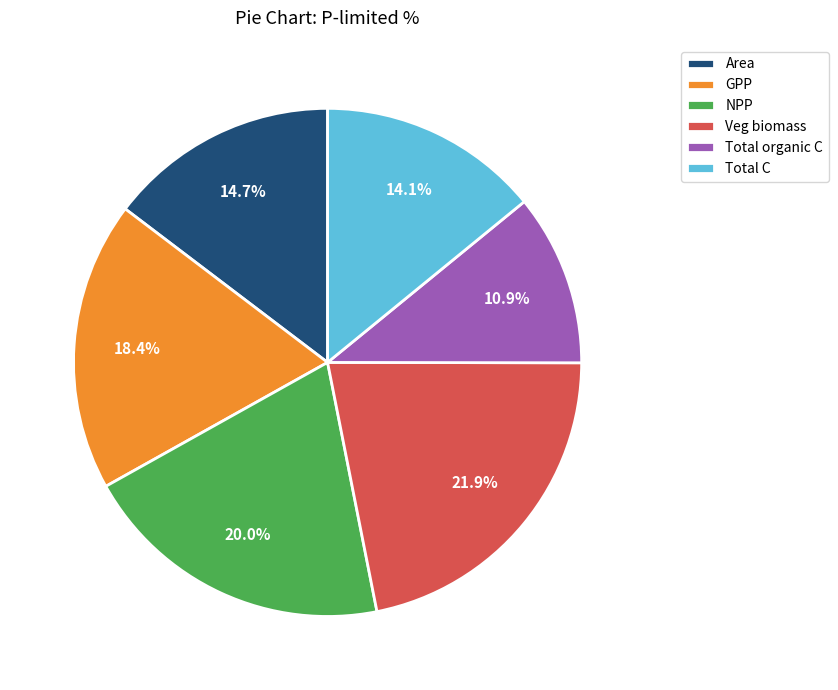

What is the ratio of the value at Total organic C to the value at GPP?

0.6